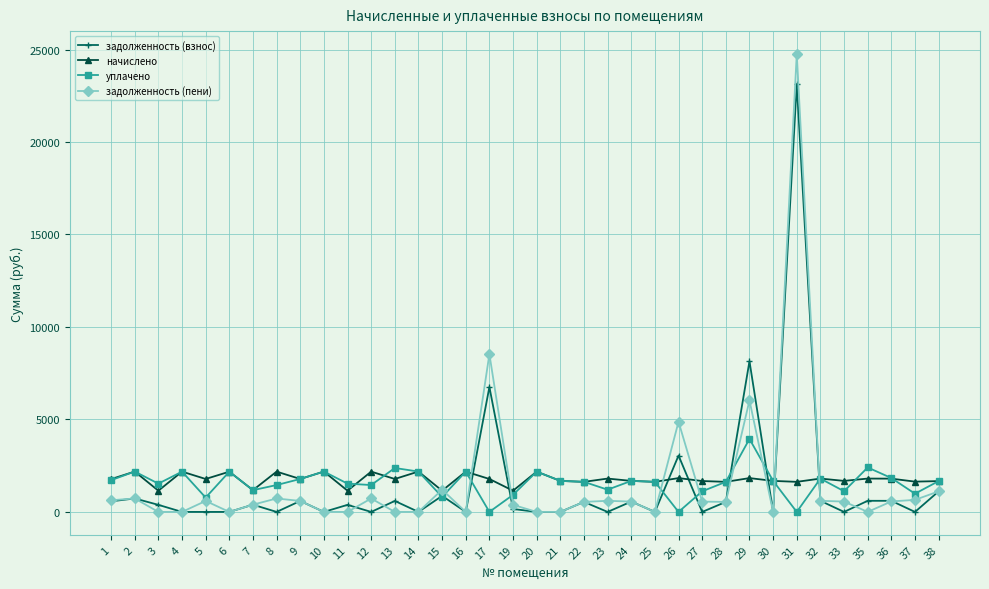

What is the sum of all задолженность (пени) values?

56466.0